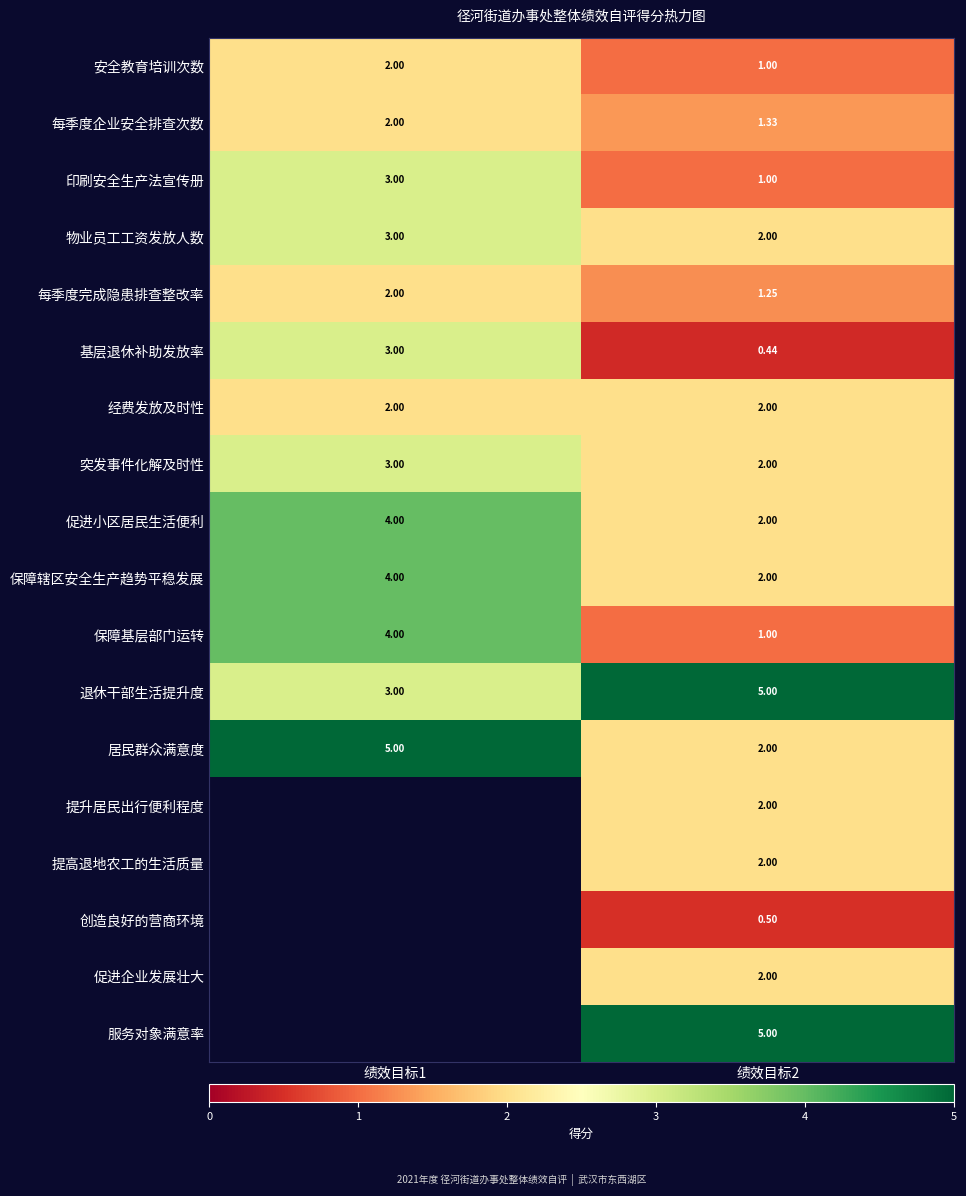

What is the sum of all 每季度企业安全排查次数 values?

3.3